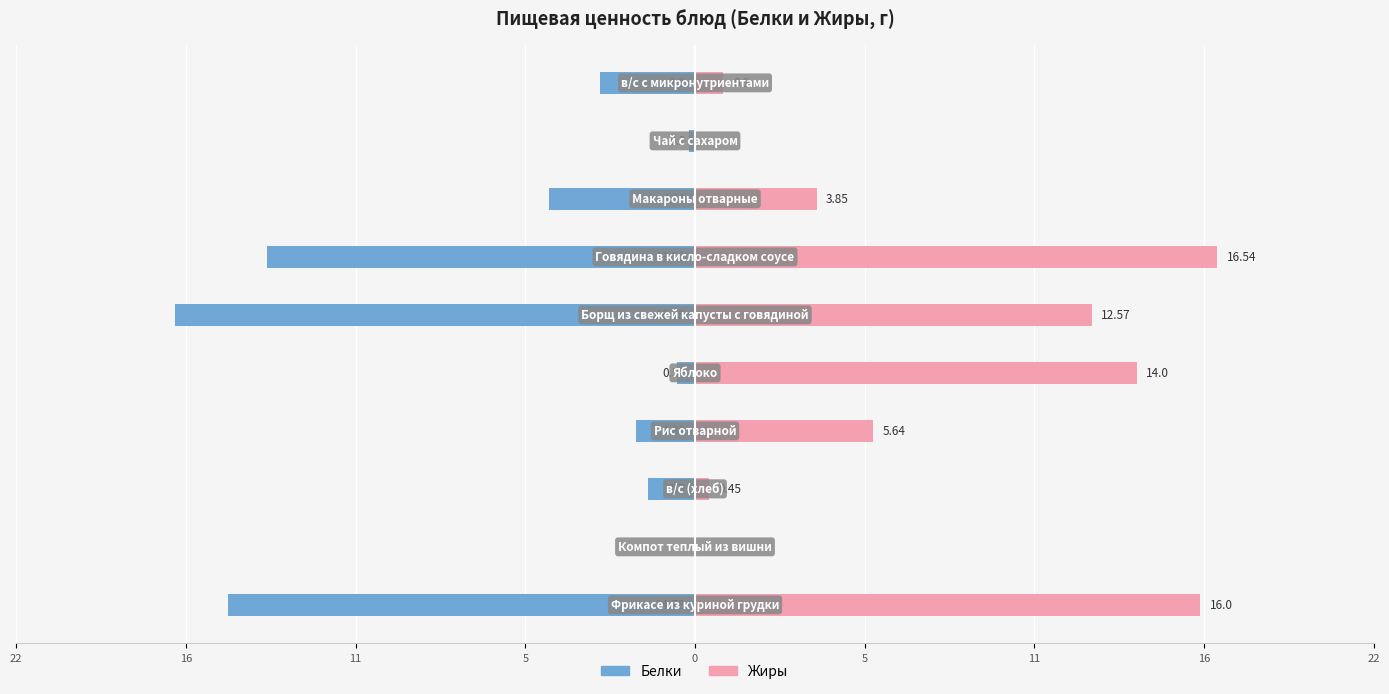

The Жиры series shows 0.0 at 22. True or false?

True